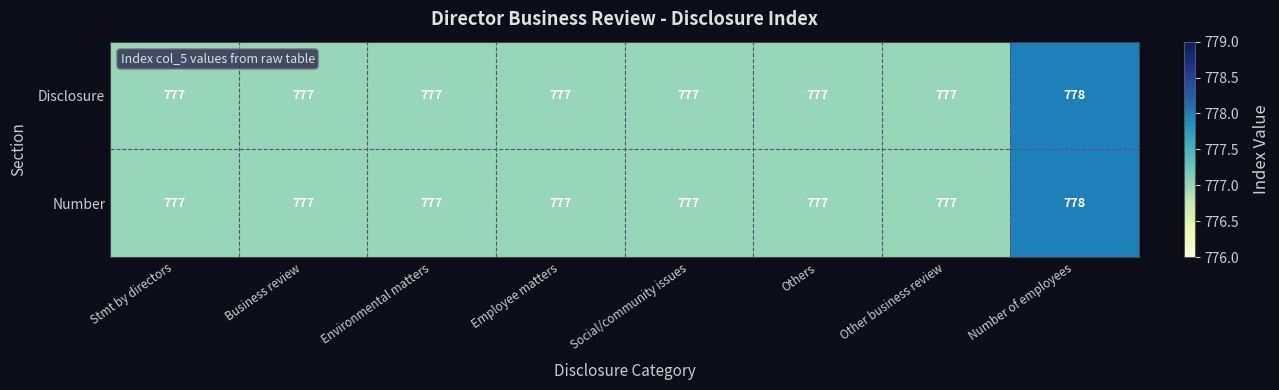

What is the total value across all series at Employee matters?

1554